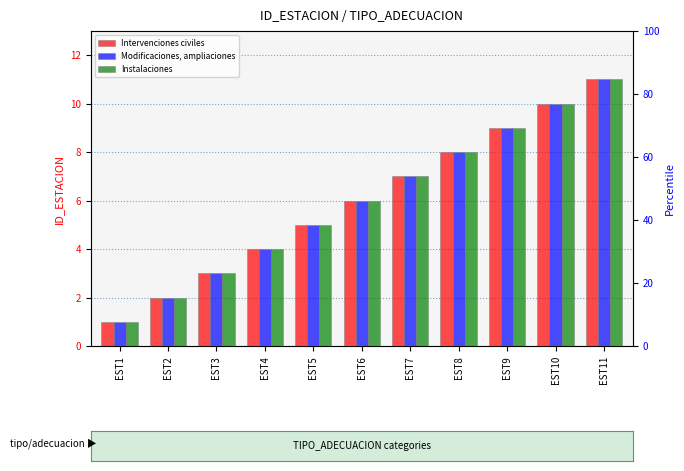

At which label does Instalaciones first exceed 6?

EST7